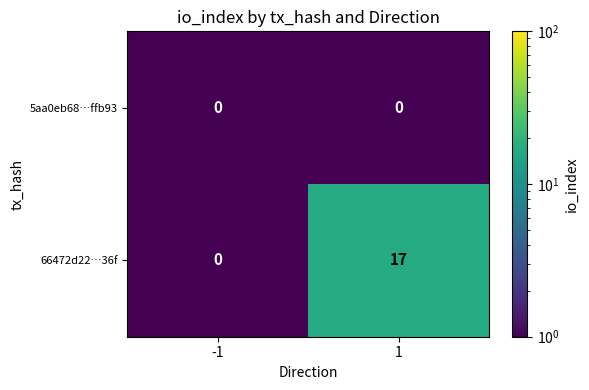

What is the sum of the 66472d22…36f values at 1 and -1?

17